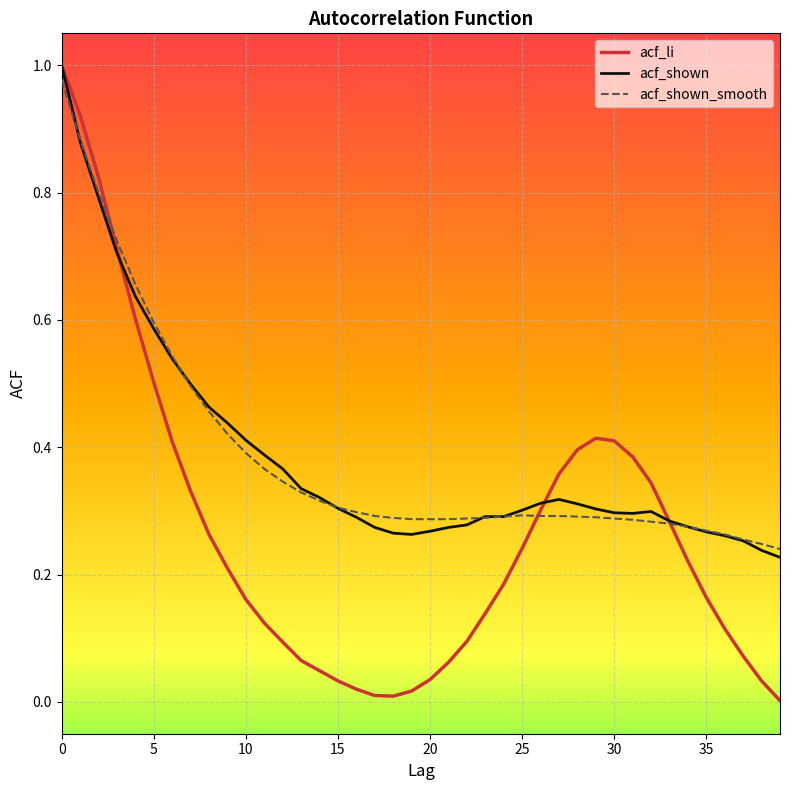

Rank the series by their maximum value, from lowest to highest.

acf_shown_smooth, acf_li, acf_shown